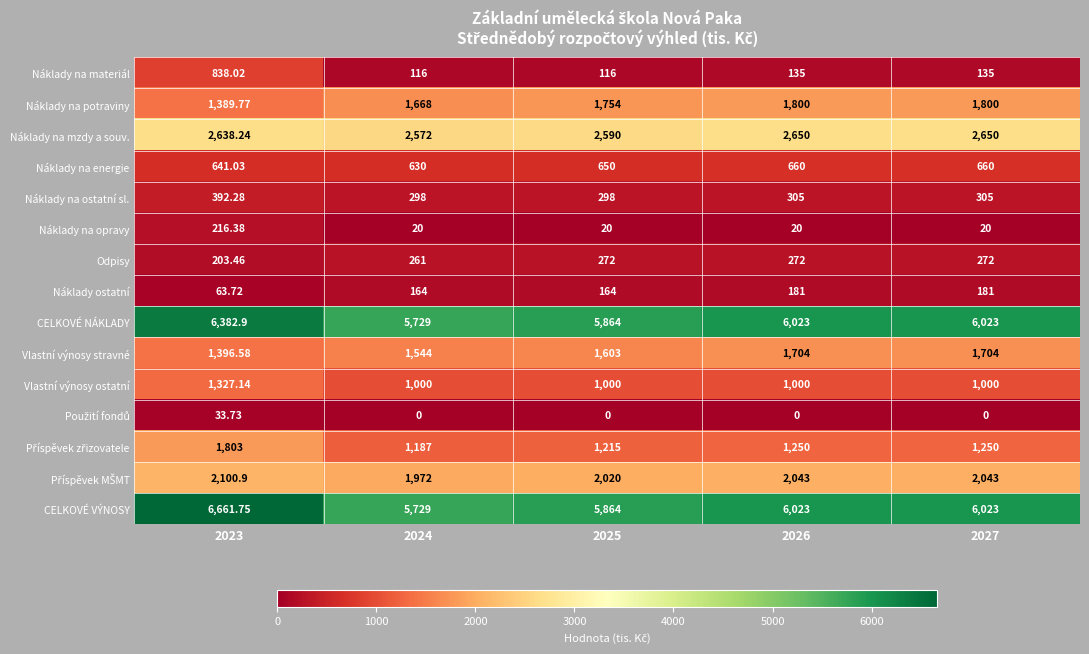

Is the value of Náklady na opravy at 2026 greater than the value of Náklady na energie at 2027?

No